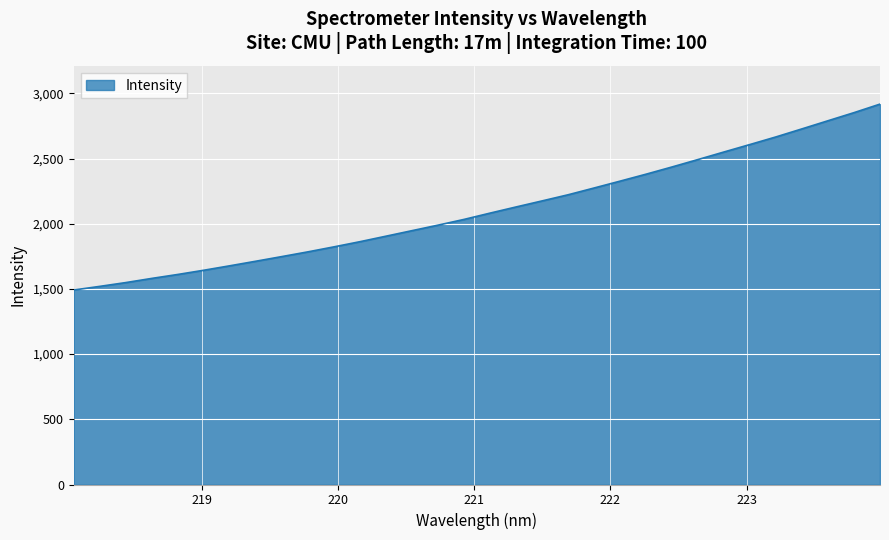

How many series are shown in this chart?

1